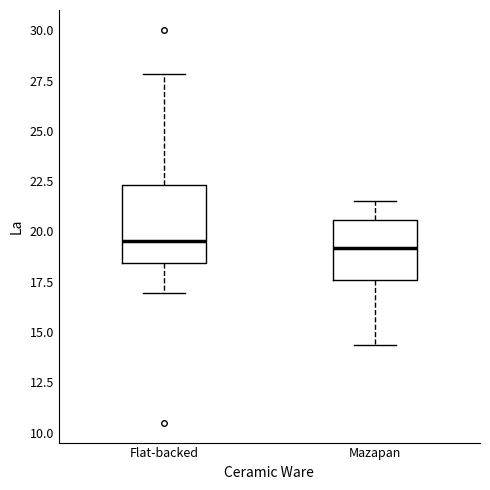

Which box is the tallest, from its lower edge to its upper edge?

Flat-backed